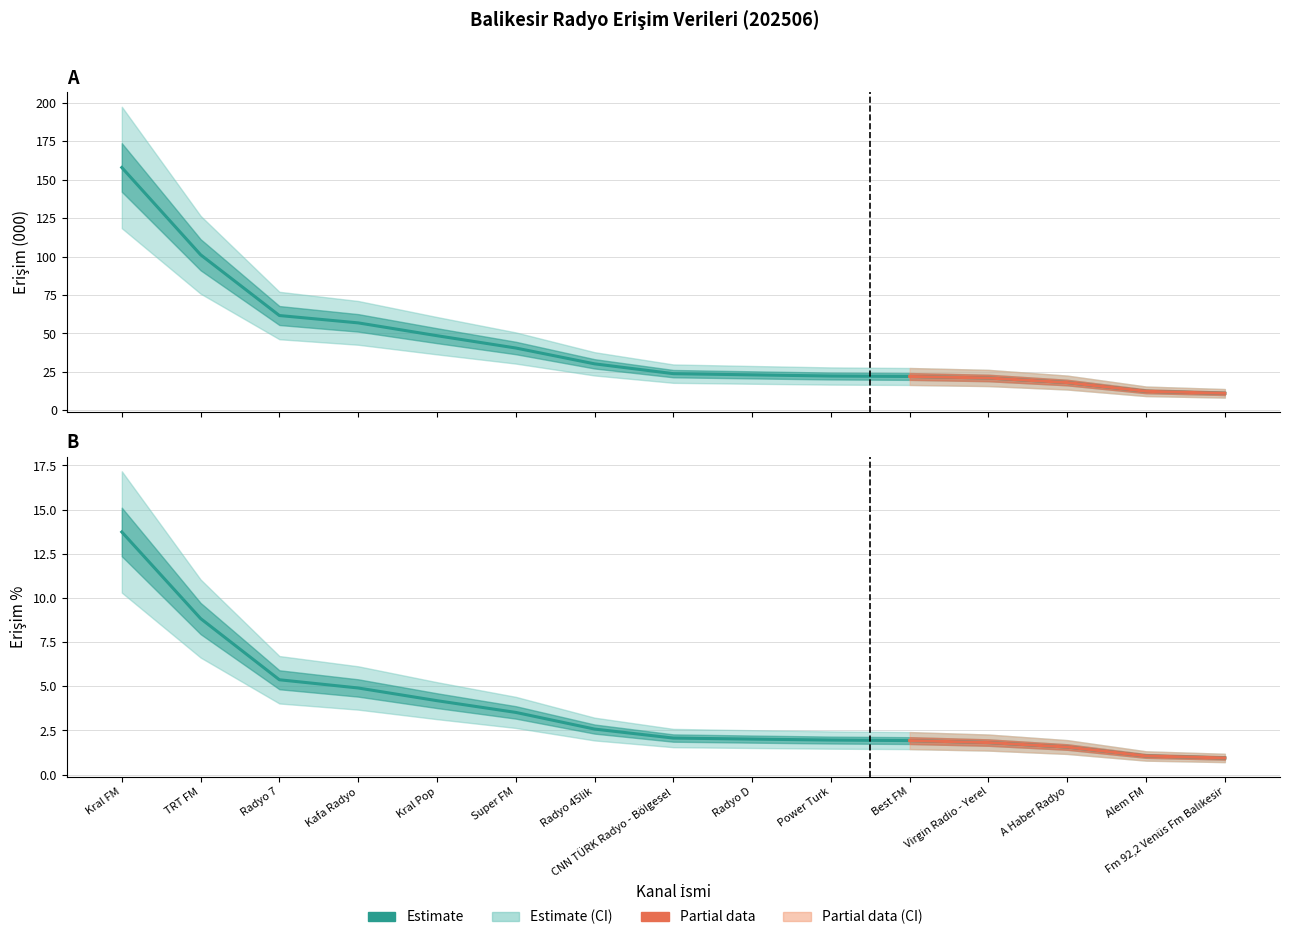

What is the total value across all series at A Haber Radyo?

19.7